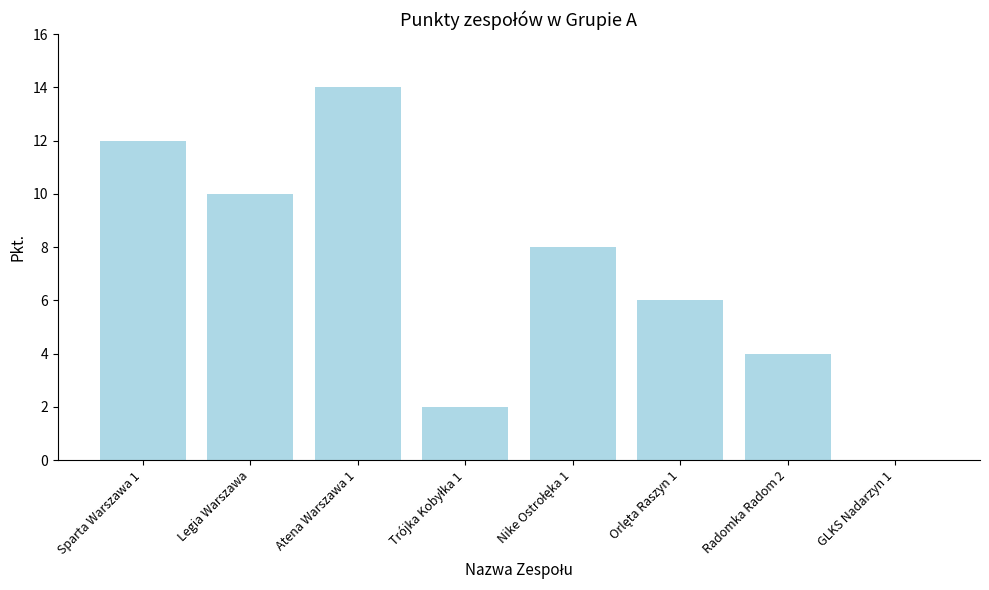

Is it true that the value at Atena Warszawa 1 is 21?

False